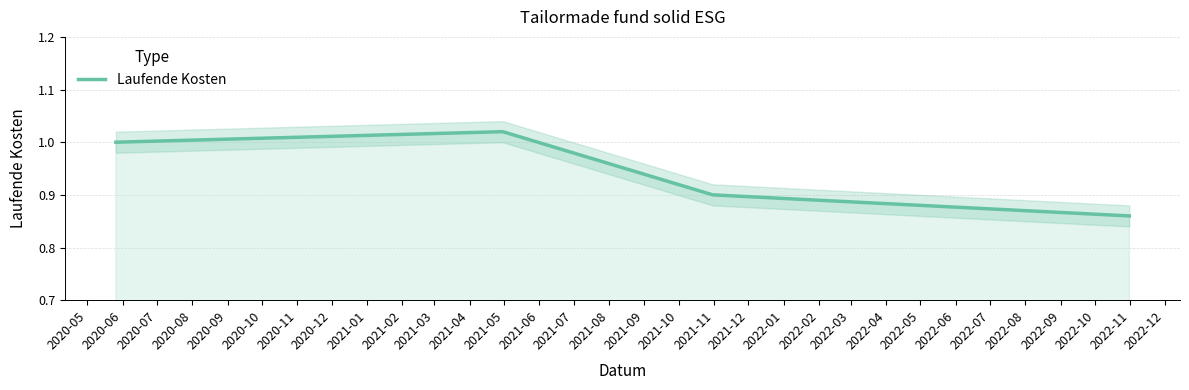

What is the difference between the second highest and second lowest values?

0.1